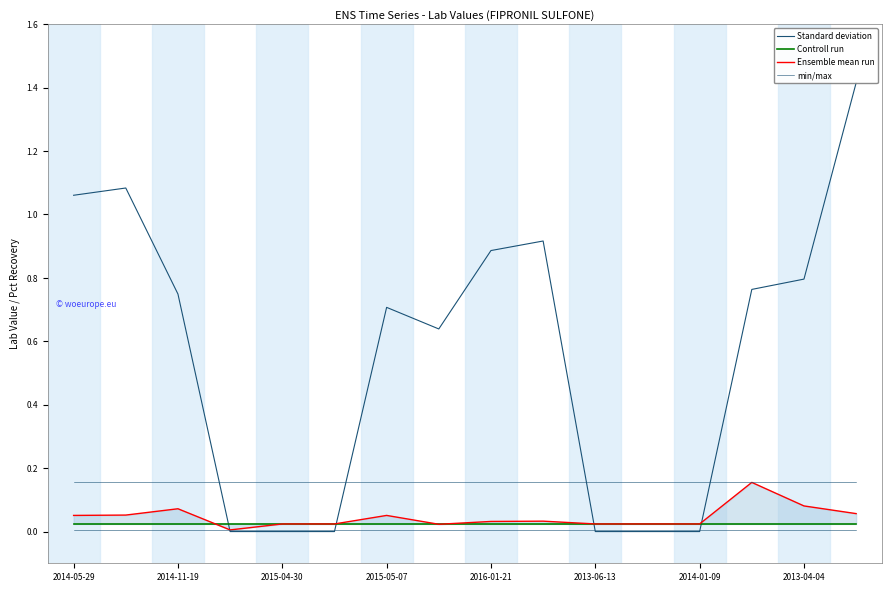

True or false: Controll run and min/max intersect in this chart.

False